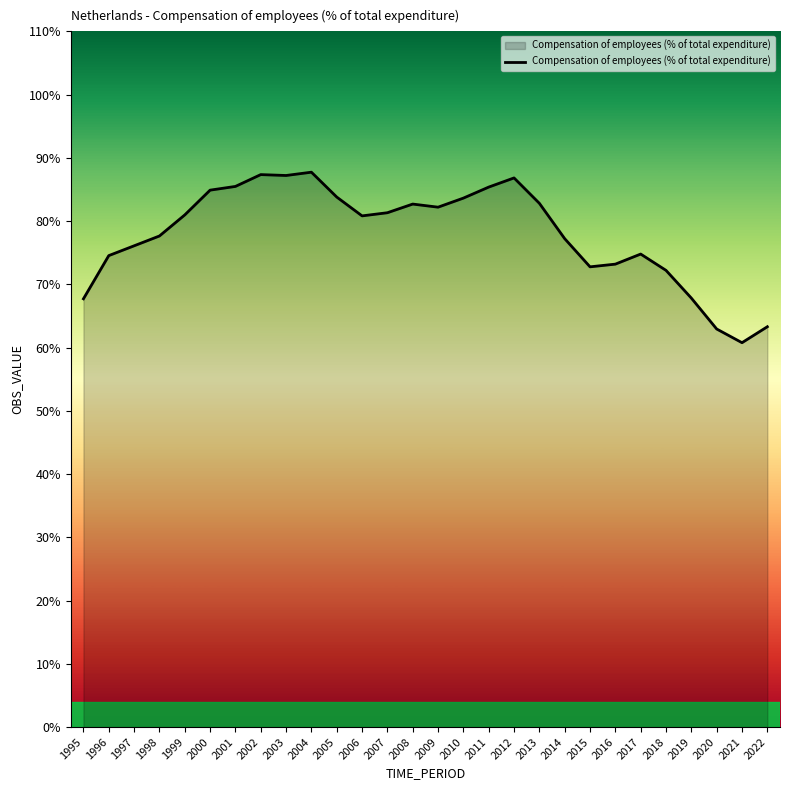

How many interior local valleys (lower than both neighbors) does the data have?

5